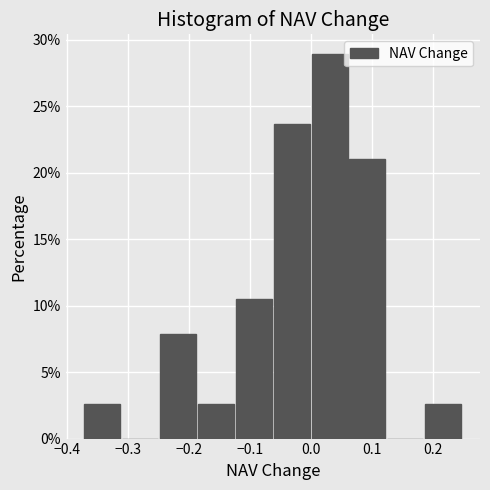

Which range on the x-axis has the tallest bar?

0.00 to 0.06